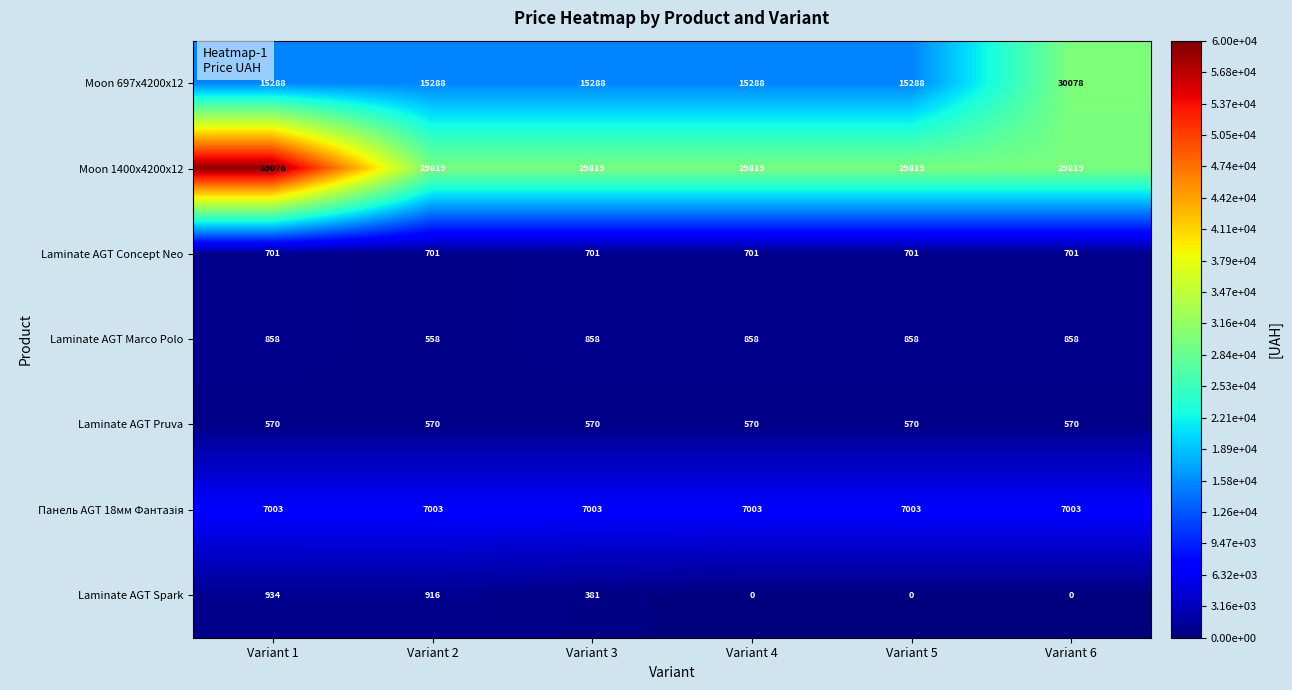

Which series has the widest spread of values?

Moon 1400x4200x12